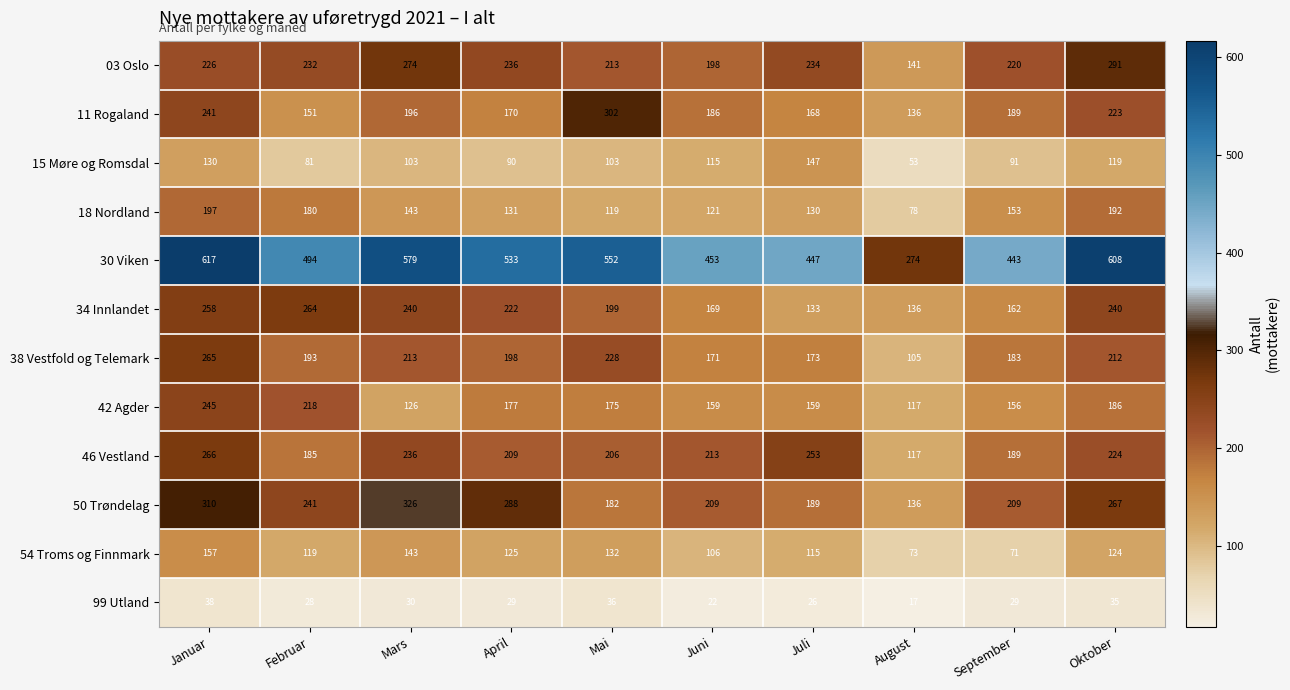

Where is 38 Vestfold og Telemark nearest to the value 185?

September